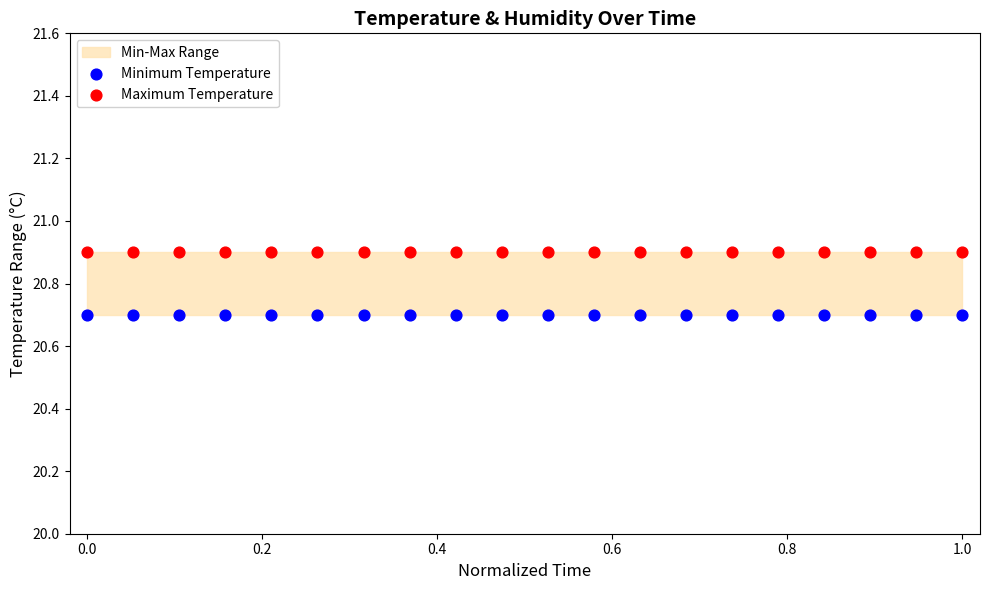

Which series reaches the minimum Y coordinate?

Minimum Temperature